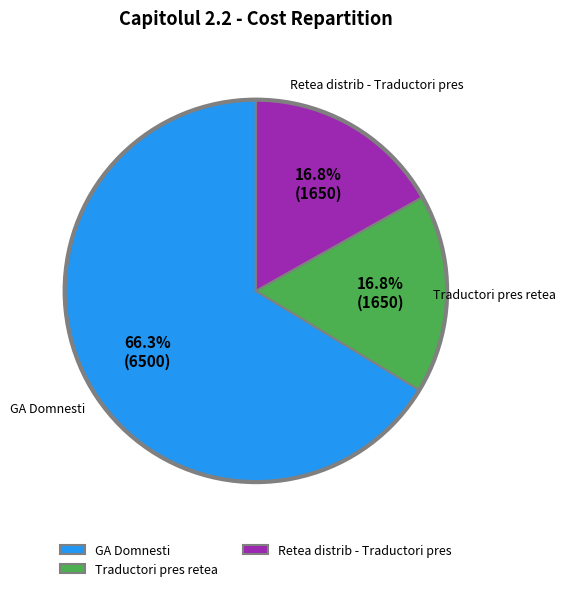

What is the majority slice?

GA Domnesti